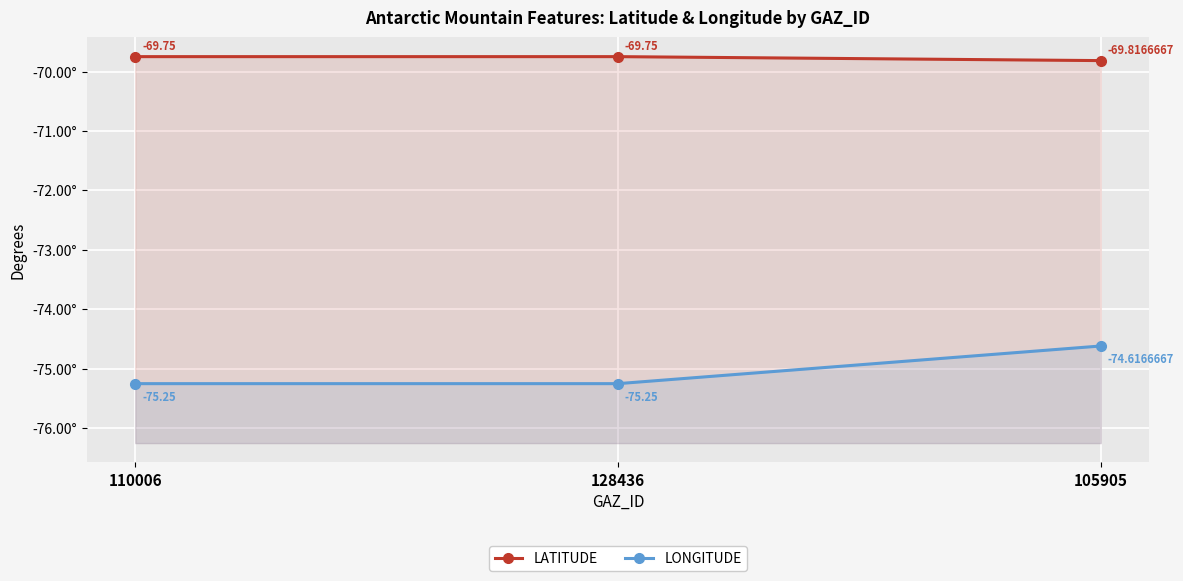

Where is LONGITUDE nearest to the value -74?

105905